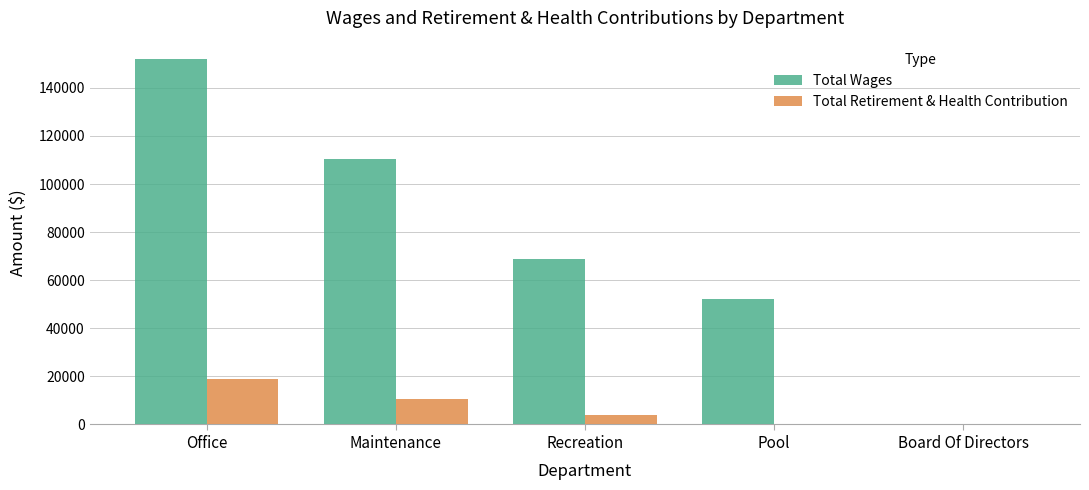

What is the sum of the Total Wages values at Office and Recreation?

220890